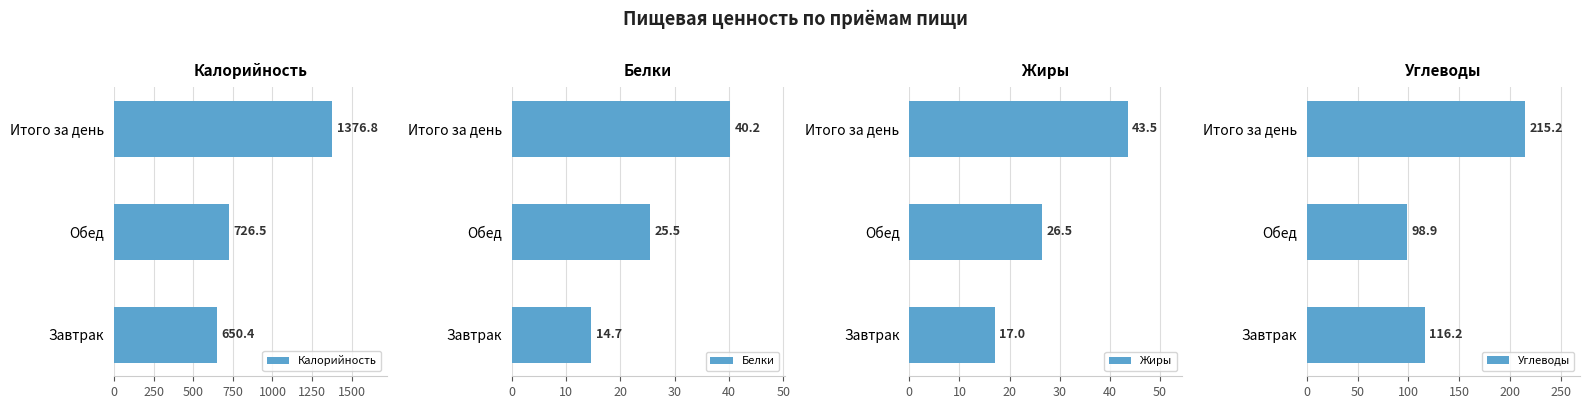

What are all the series names shown in the legend?

Калорийность, Белки, Жиры, Углеводы